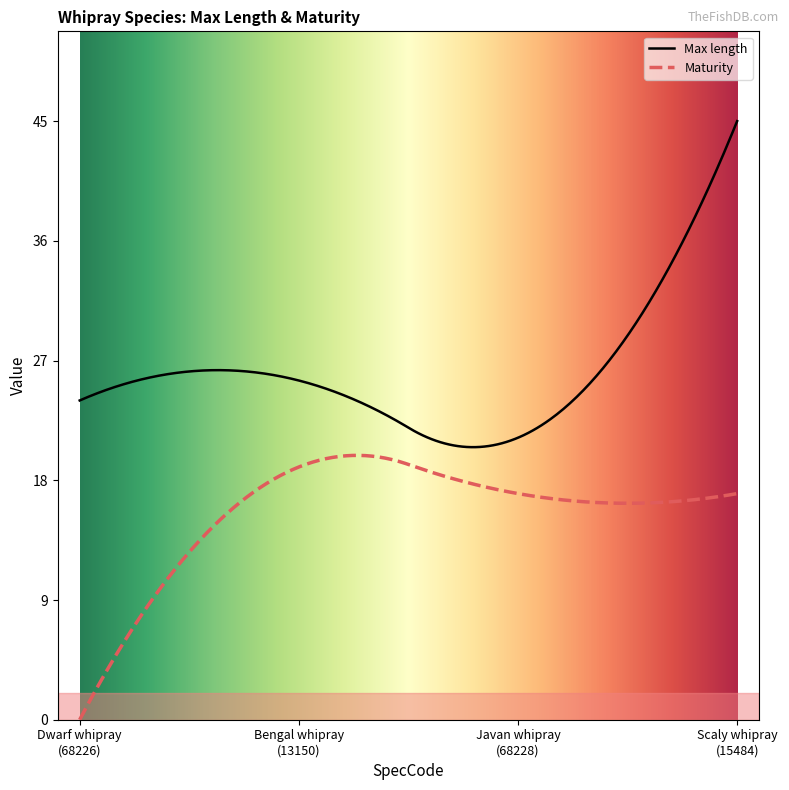

What is the difference between the maximum and second lowest values in the Max length series?

24.5